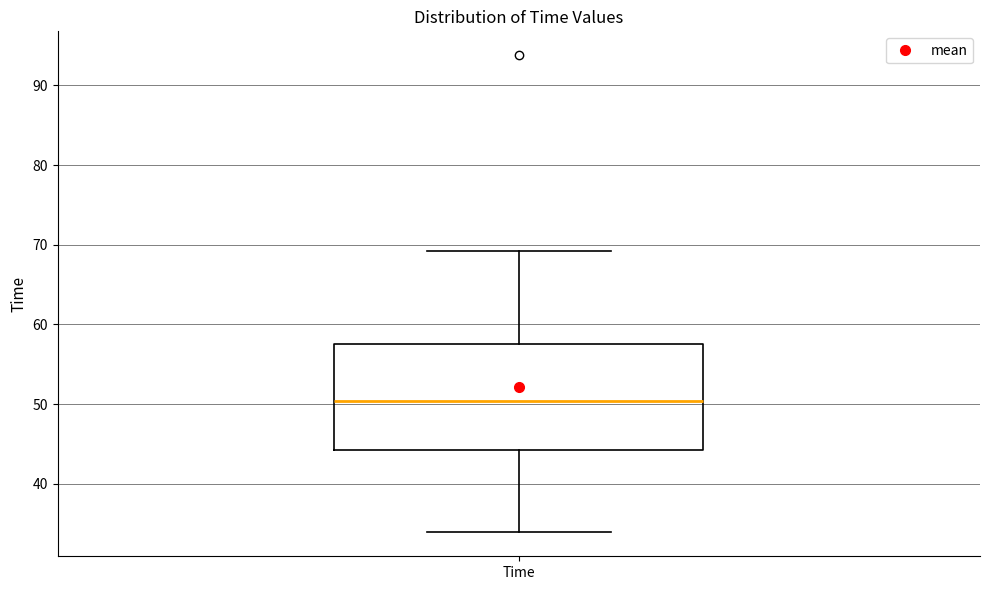

Where does the lower whisker of the box for Time end on the y-axis? The values are not printed on the chart, so give them approximately, as read against the axis.

34